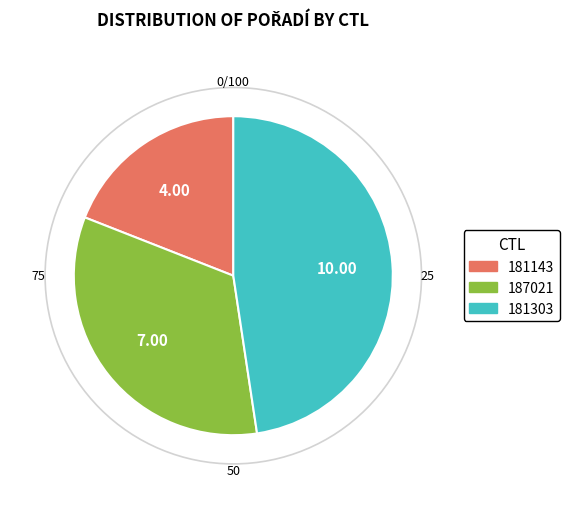

Approximately how many times larger is the value at 187021 compared to 181303?

0.7